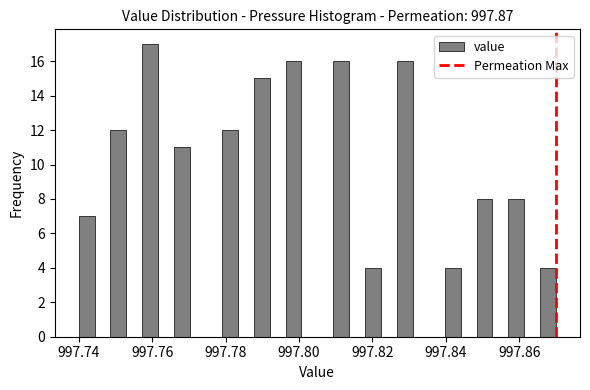

Around what value on the x-axis is the tallest bar? Give the approximate position of its centre, as read against the axis.

997.760